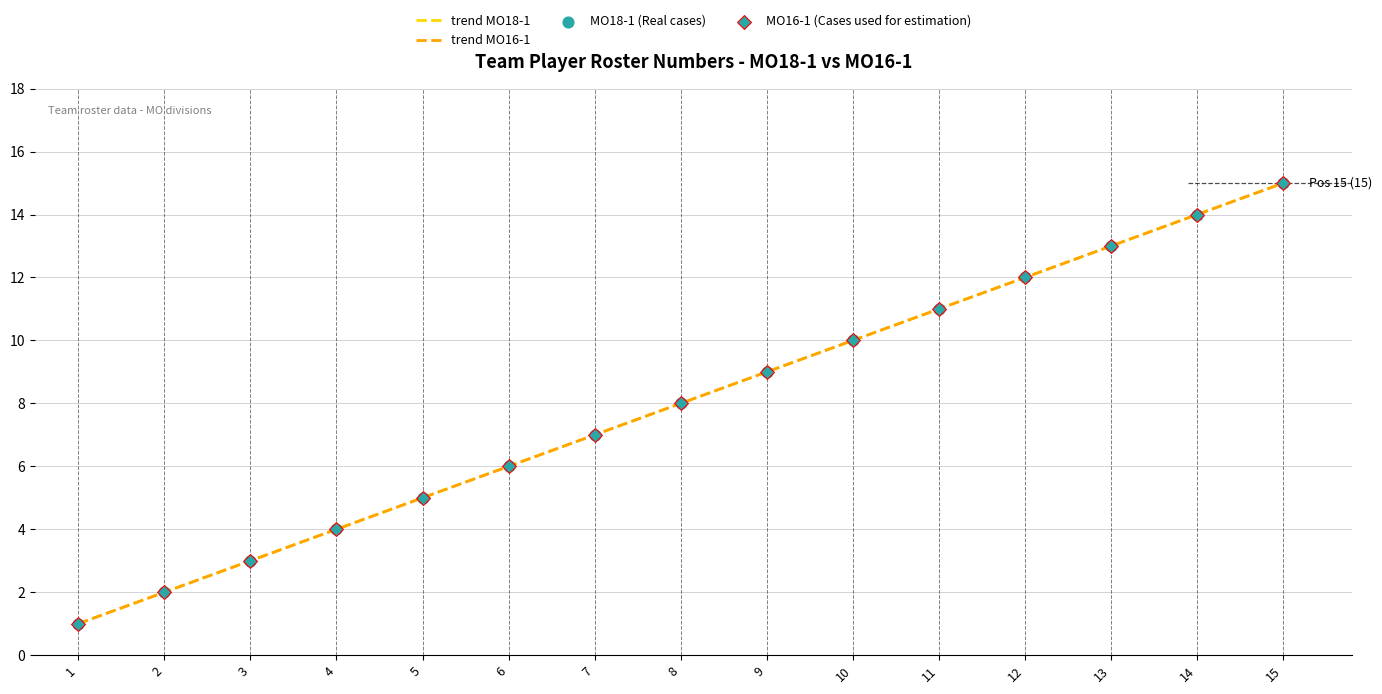

What is the total value across all series at 7?

14